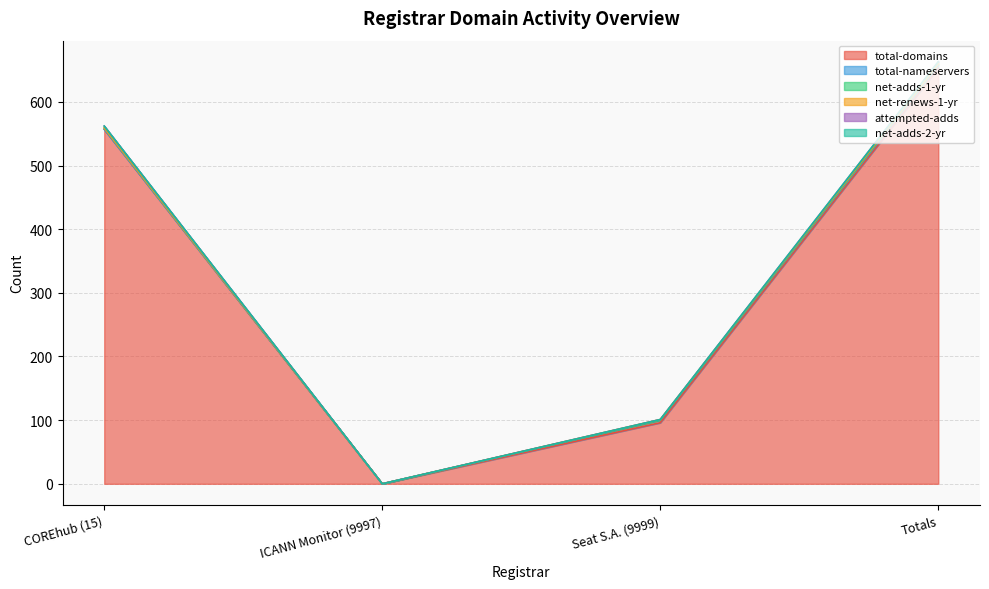

At which label does total-domains reach its peak?

Totals